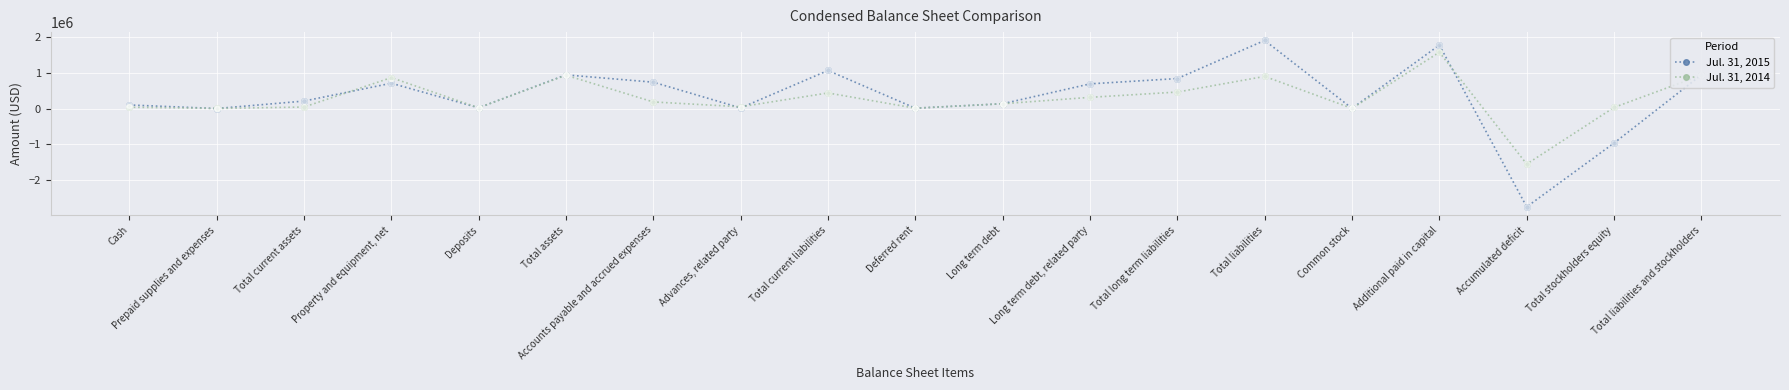

What is the difference between the highest and lowest values at Total current liabilities?

628983